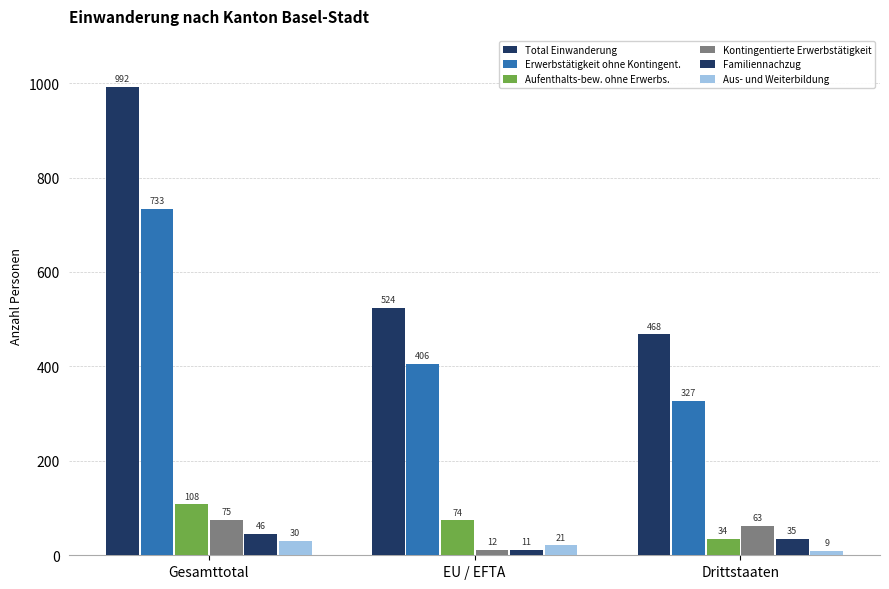

Count the Kontingentierte Erwerbstätigkeit values in the range 12 to 75.

3